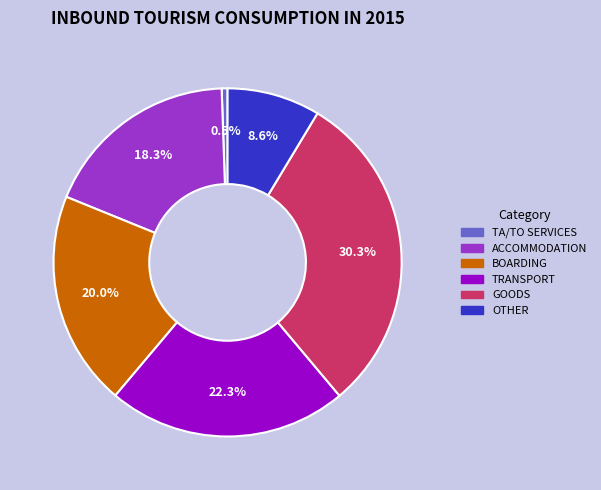

Which slice is the smallest?

TA/TO SERVICES